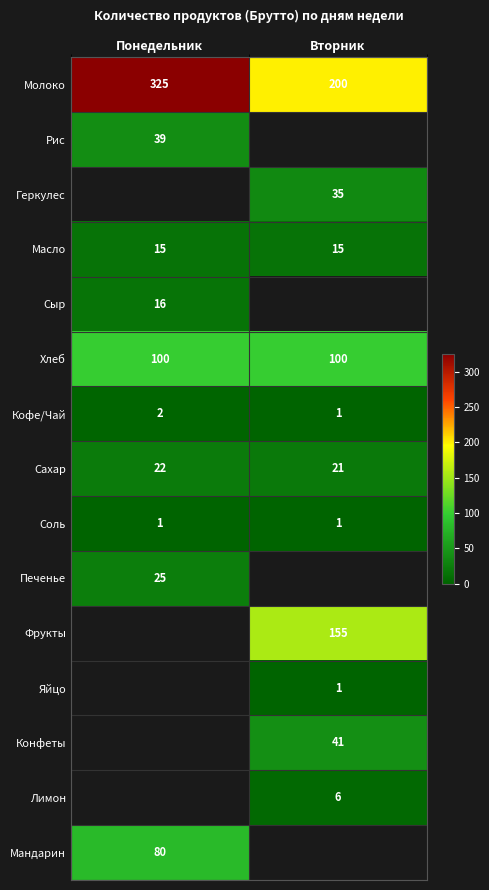

What is the difference between the highest and lowest values at Понедельник?

324.0